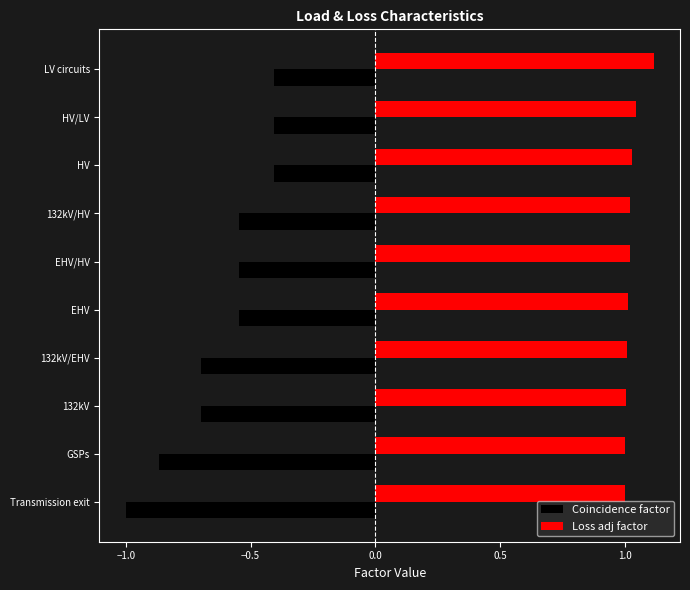

Rank the series by their average value, from lowest to highest.

Coincidence factor, Loss adj factor